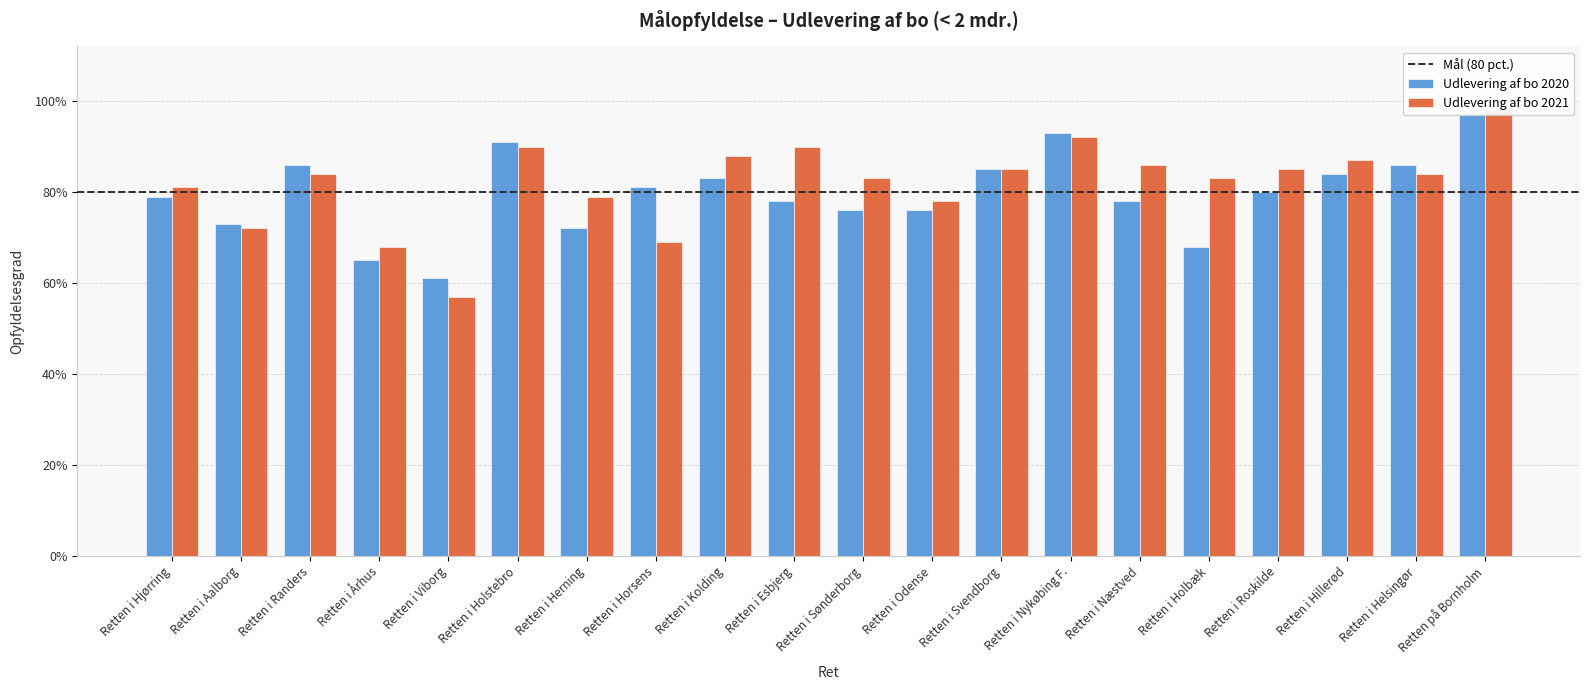

Which series has the largest range (max minus min)?

Udlevering af bo 2021